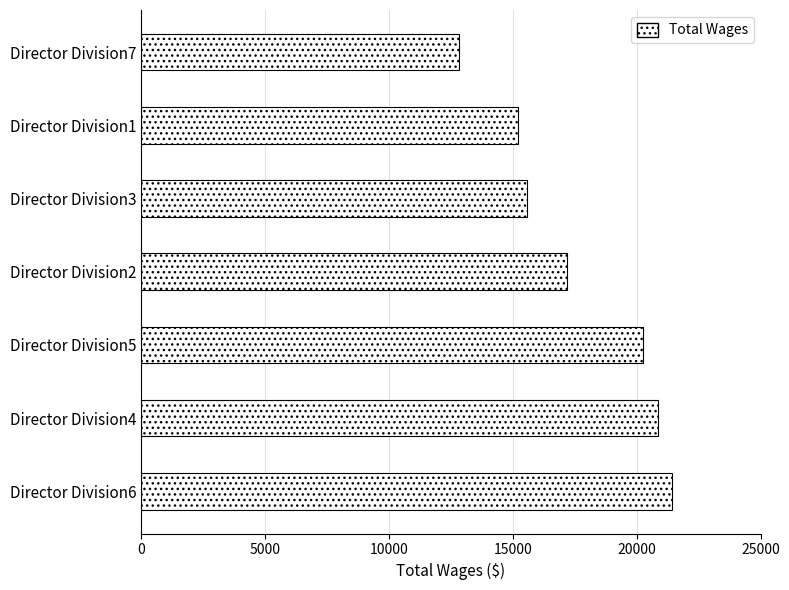

At which label is the value closest to 17126?

Director Division2